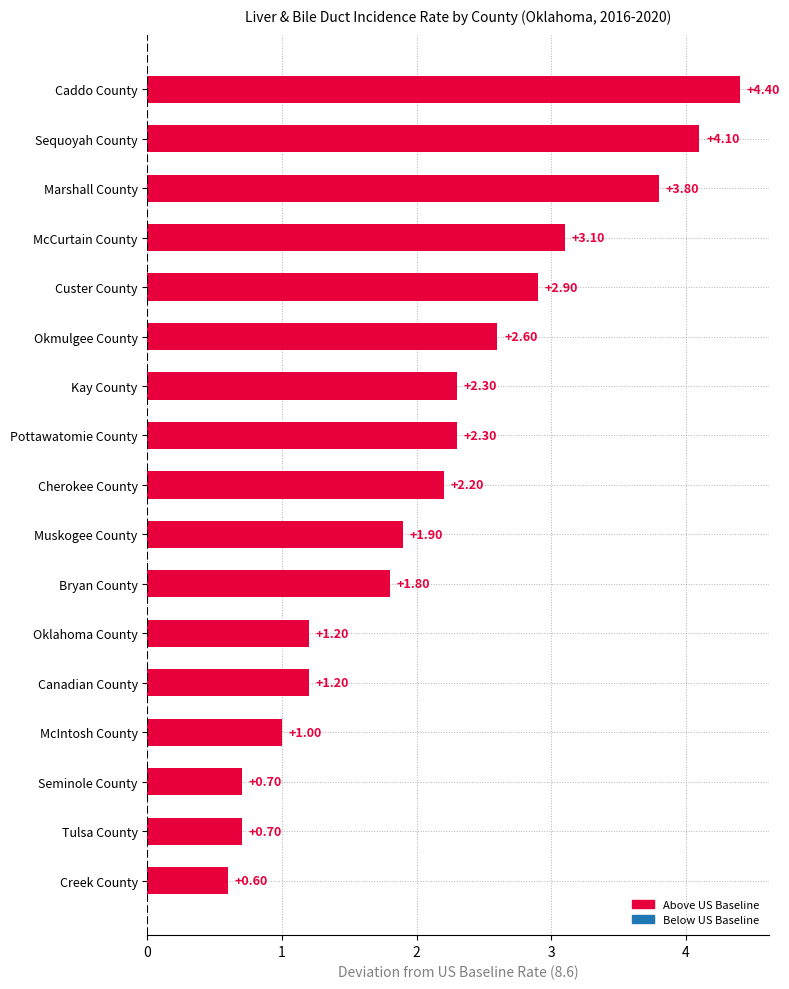

What is the label of the 10th bar from the top?

Muskogee County